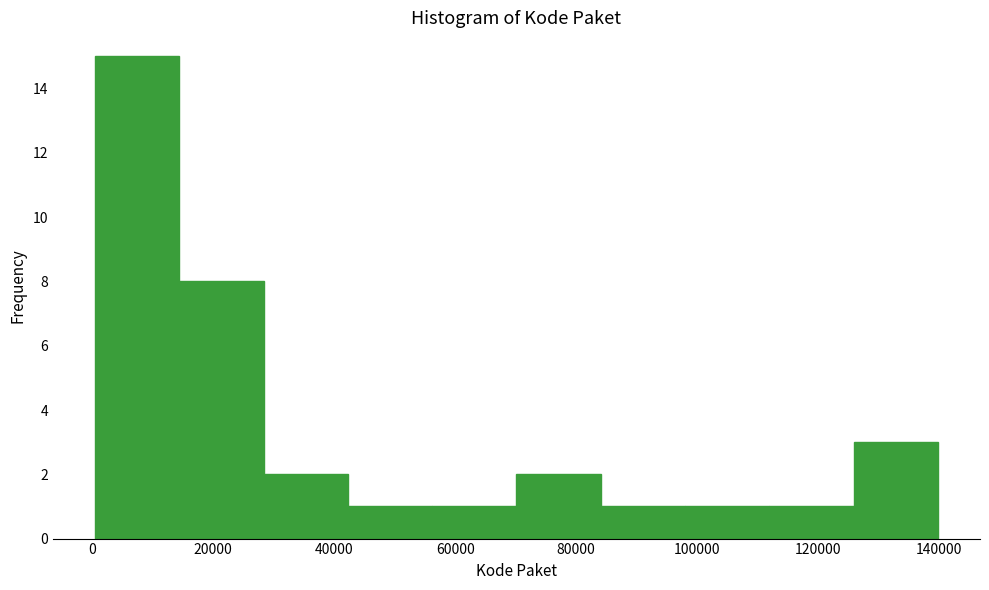

Reading left to right, transcribe this chart: for each bar, give the range it covers on the x-axis and its height. Neither the bar edges nor the heights are printed on the chart, so give them approximately, as read against the axes.

0 to 14000: 15
14000 to 28000: 8
28000 to 42000: 2
42000 to 56000: 1
56000 to 70000: 1
70000 to 84000: 2
84000 to 98000: 1
98000 to 112000: 1
112000 to 126000: 1
126000 to 140000: 3